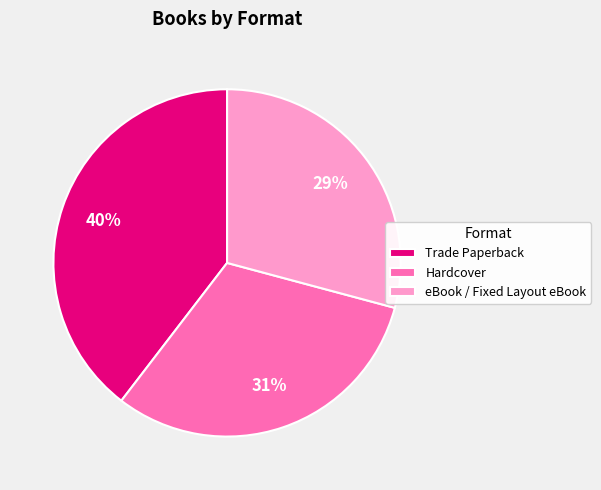

Which slice is the largest?

Trade Paperback